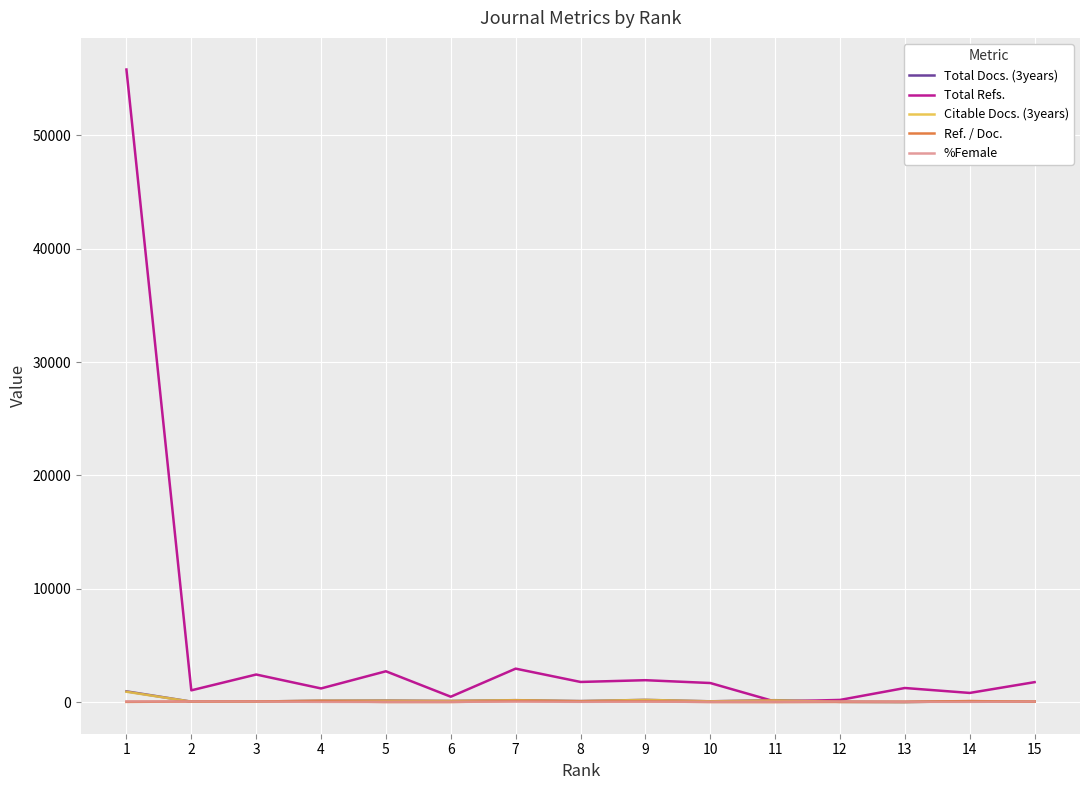

Which series has the largest total across all categories?

Total Refs.